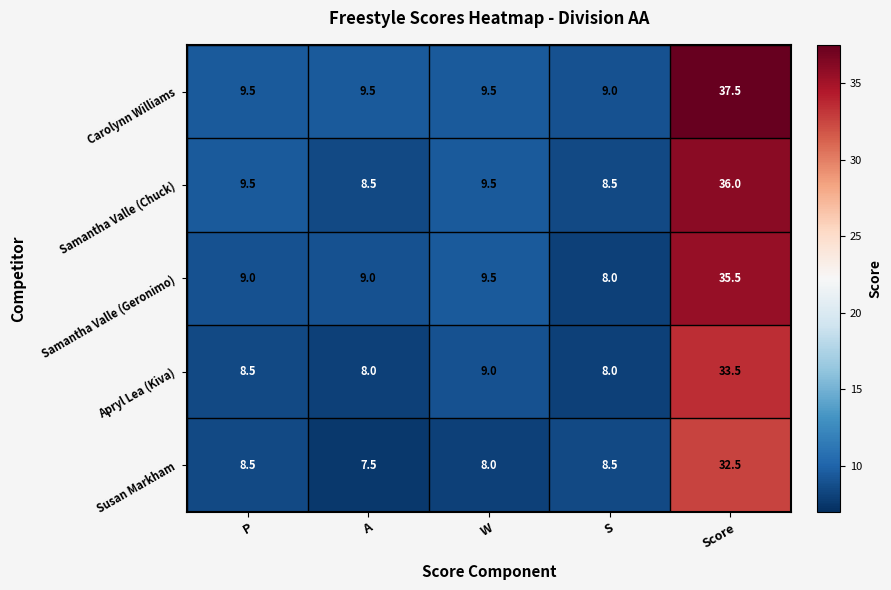

Which series has the largest total across all categories?

Carolynn Williams